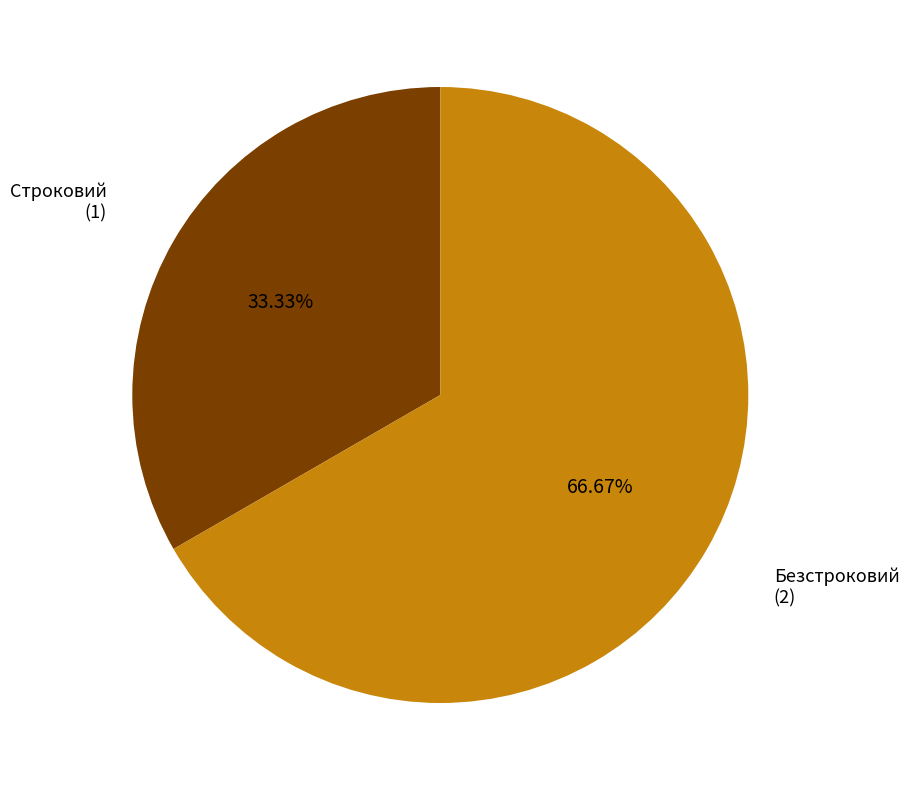

Between Безстроковий and Строковий, which is larger?

Безстроковий